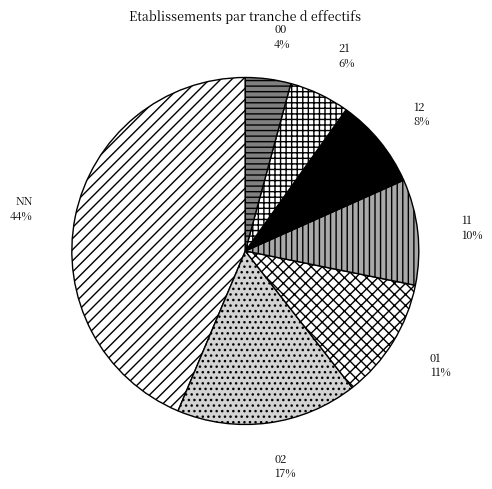

Which category has the biggest portion of the pie?

NN